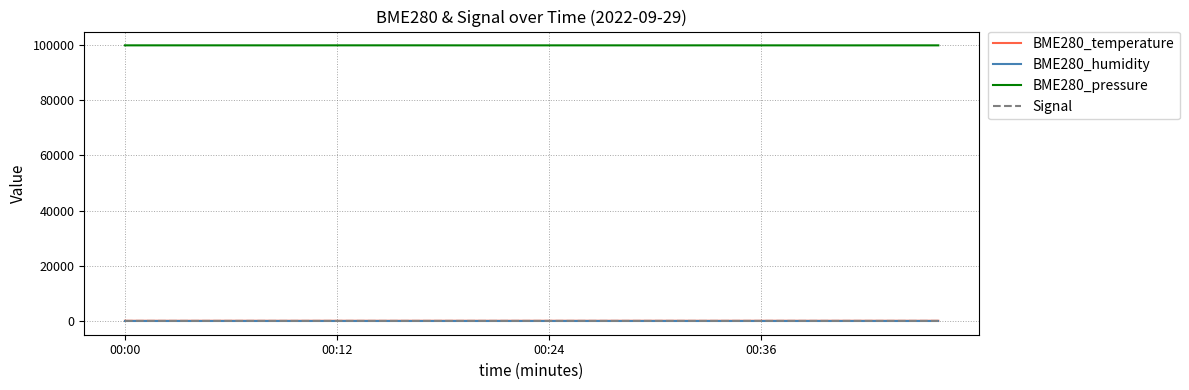

Which series has the largest range (max minus min)?

BME280_pressure